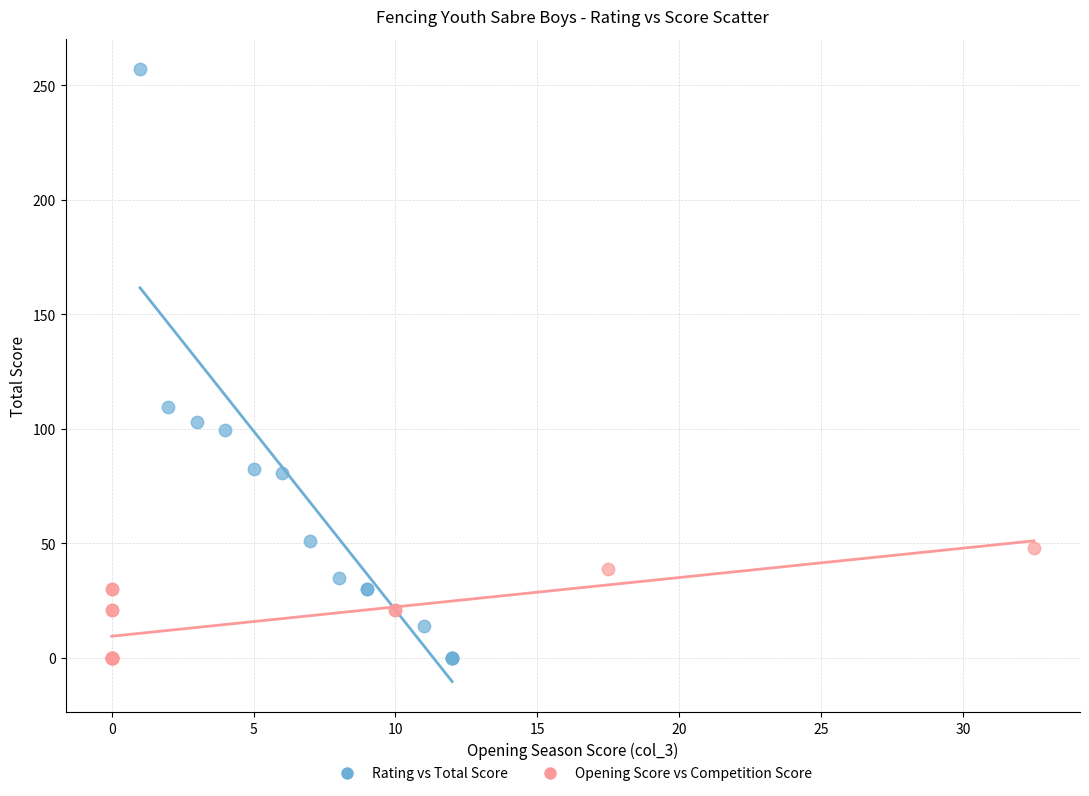

Which series contains the highest Y value?

Rating vs Total Score